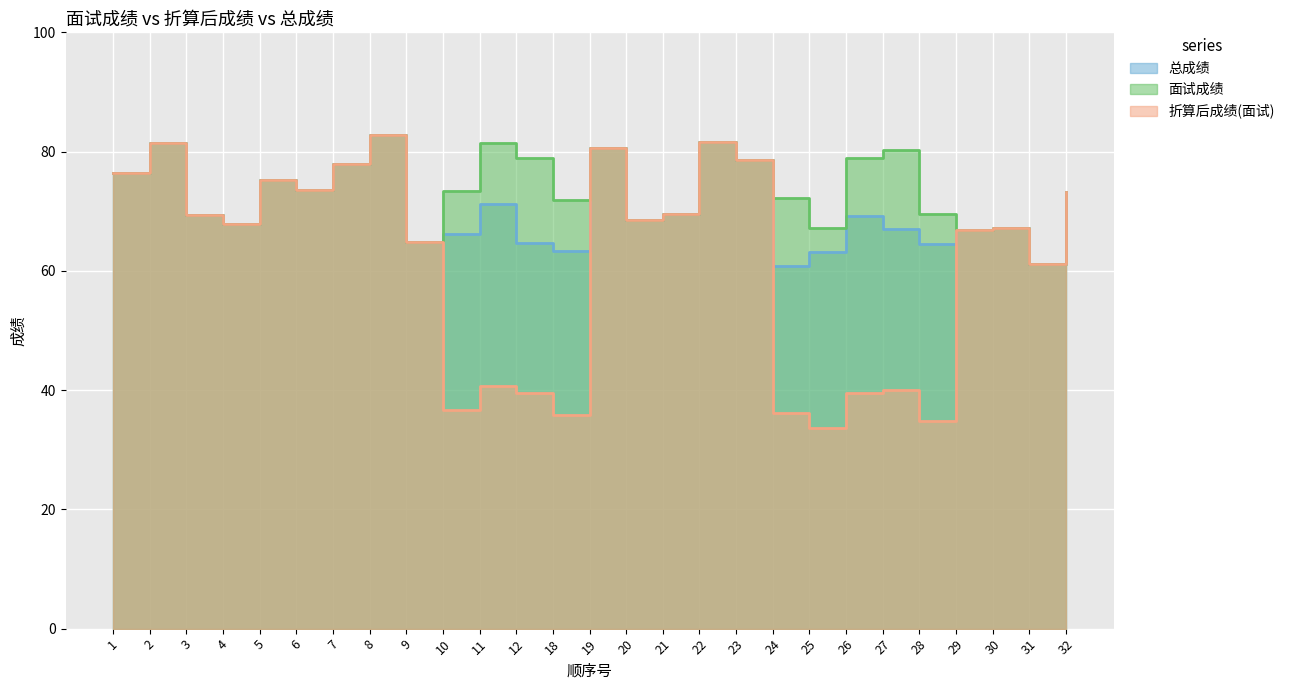

Reading right to left, extract all data points from this chart.

折算后成绩(面试): 73.2	61.2	67.2	66.8	34.8	40.1	39.5	33.6	36.1	78.6	81.6	69.6	68.6	80.6	35.9	39.5	40.7	36.7	64.8	82.8	78.0	73.6	75.2	67.8	69.4	81.4	76.4
面试成绩: 73.2	61.2	67.2	66.8	69.6	80.2	79.0	67.2	72.2	78.6	81.6	69.6	68.6	80.6	71.8	79.0	81.4	73.4	64.8	82.8	78.0	73.6	75.2	67.8	69.4	81.4	76.4
总成绩: 73.2	61.2	67.2	66.8	64.5	67.1	69.2	63.1	60.9	78.6	81.6	69.6	68.6	80.6	63.4	64.8	71.2	66.2	64.8	82.8	78.0	73.6	75.2	67.8	69.4	81.4	76.4